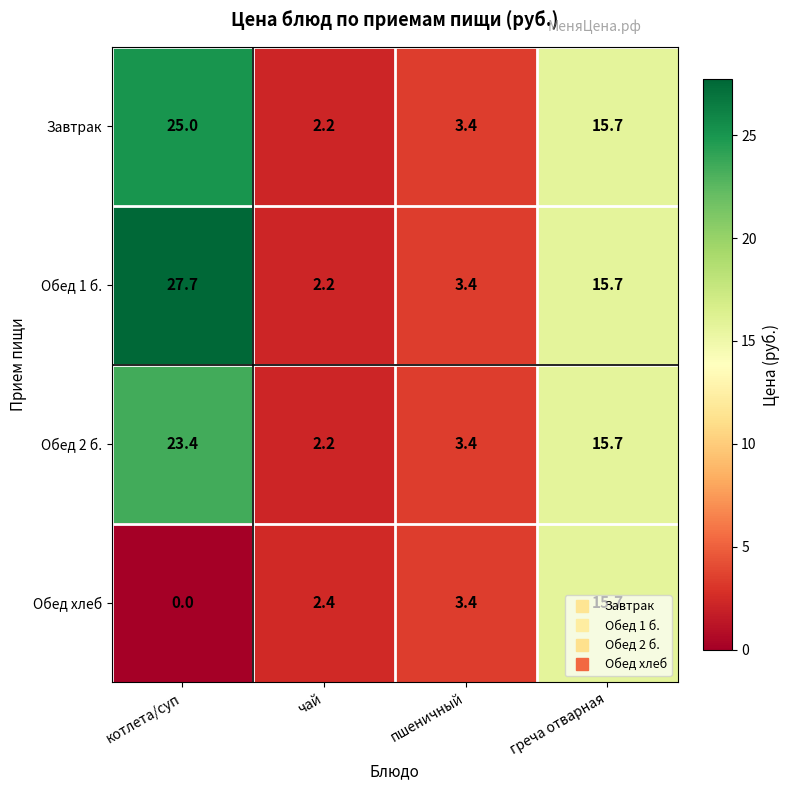

Which category has the highest value across all series?

котлета/суп